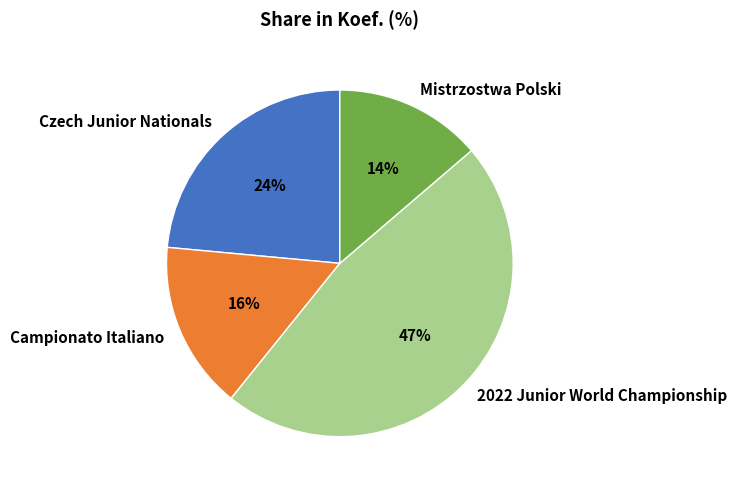

To the nearest percent, what percentage of the pie is Campionato Italiano?

16%